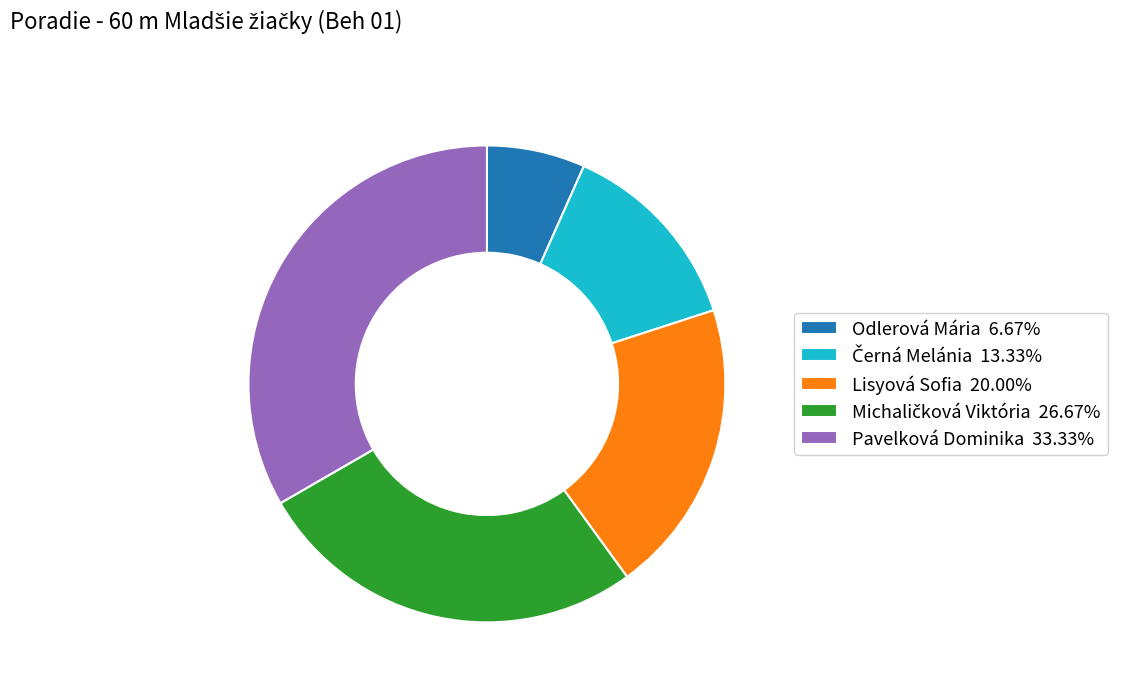

Combined, do Odlerová Mária 6.67% and Pavelková Dominika 33.33% account for over 50%?

No